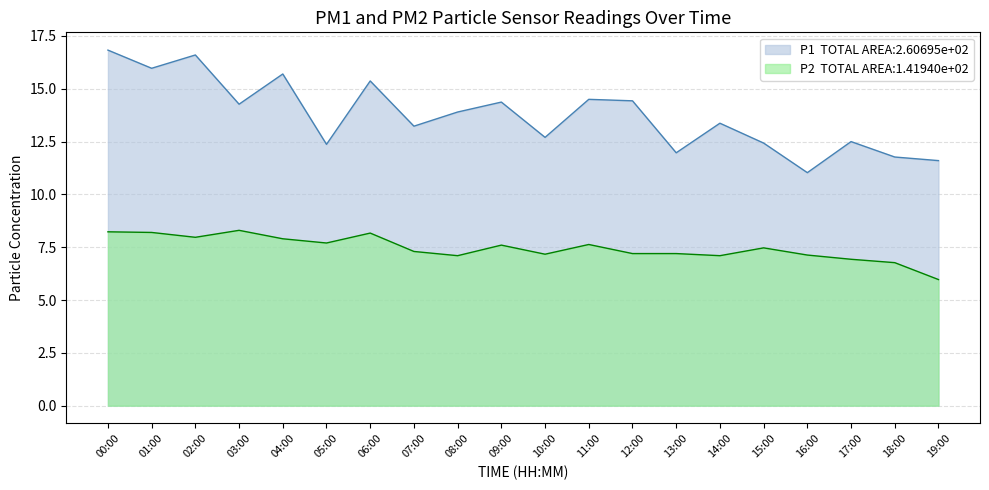

What is the spread (max minus min) of values at 17:00?

5.6